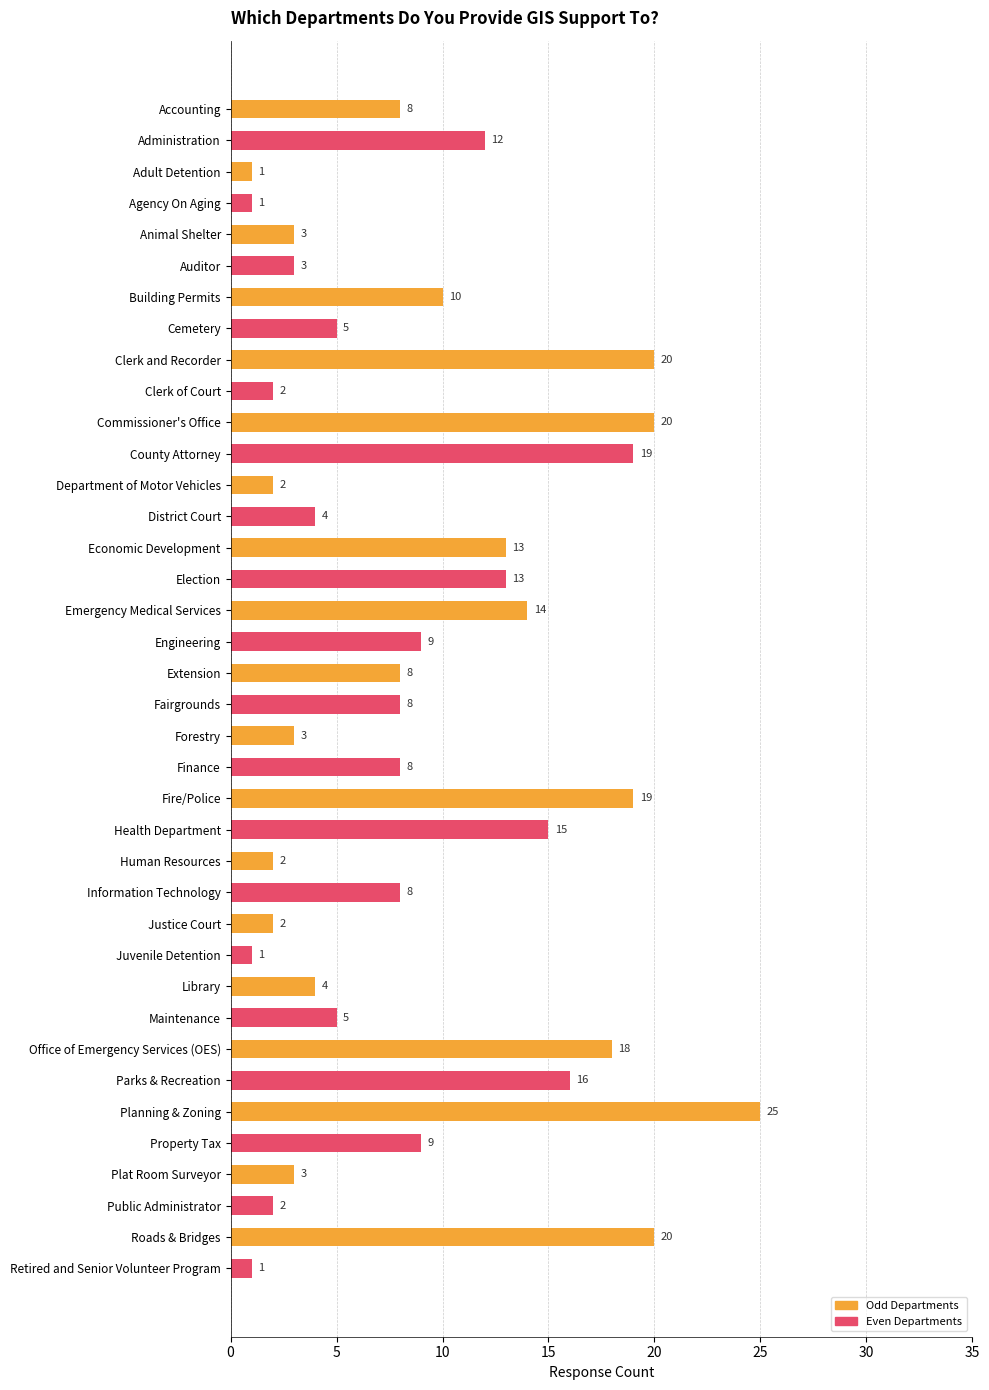

Is it true that the value at Economic Development is 23?

False